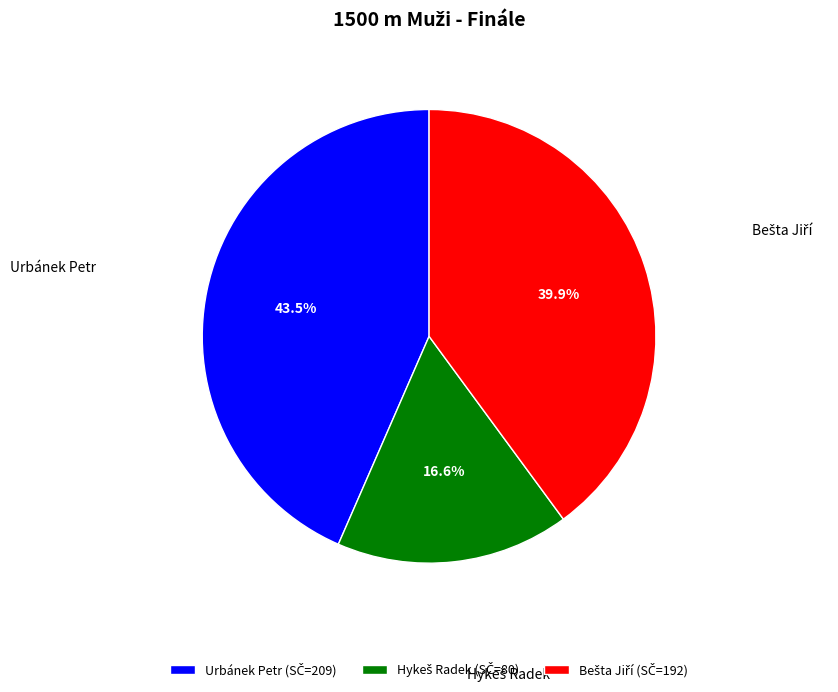

Does Urbánek Petr represent more than half of the total?

No